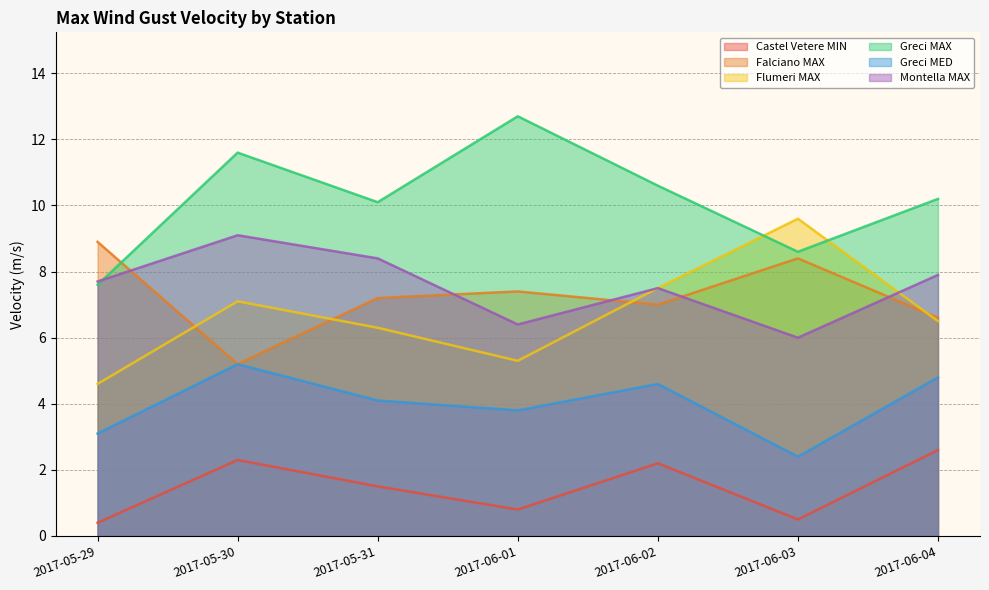

In Greci MED, how many points are higher than both neighbors (excluding endpoints)?

2